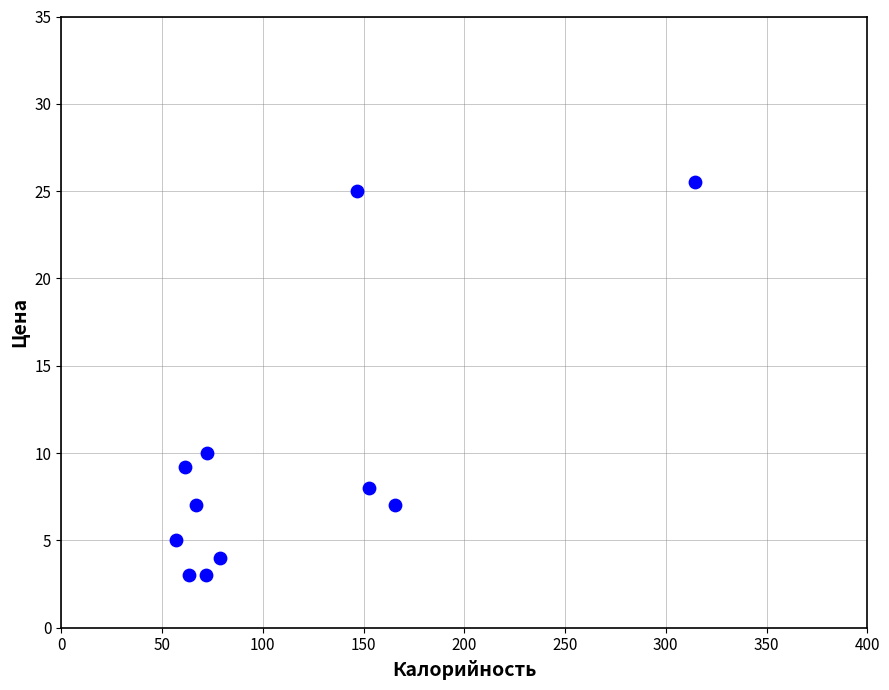

What is the average Y value?

9.7